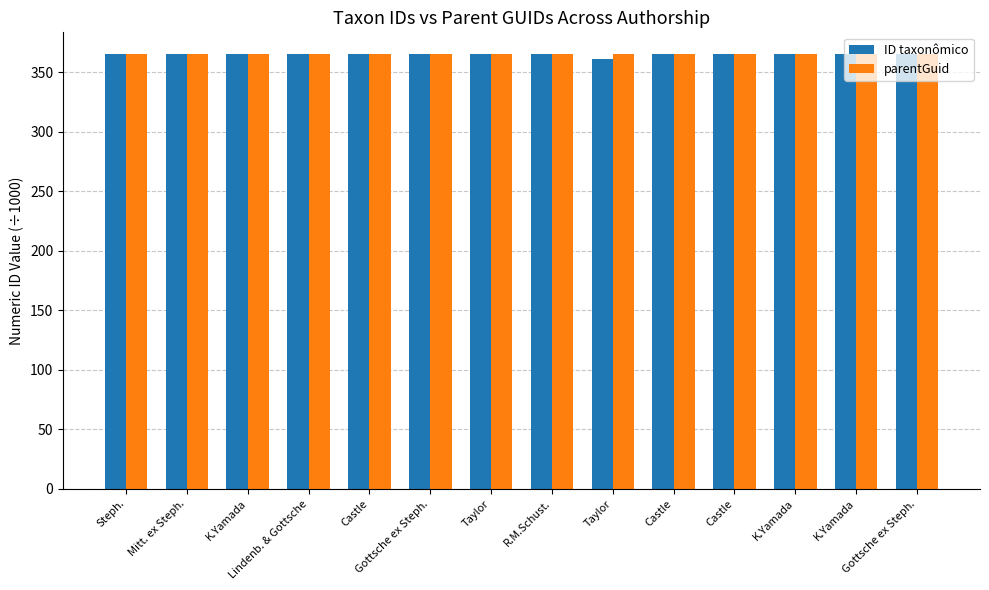

Reading left to right, what are all the values shown in this chart?

ID taxonômico: 365.3	365.3	365.3	365.3	365.3	365.3	365.3	365.3	361.4	365.3	365.3	365.2	365.3	365.3
parentGuid: 365.2	365.2	365.2	365.2	365.2	365.2	365.2	365.2	365.2	365.2	365.2	365.2	365.2	365.2